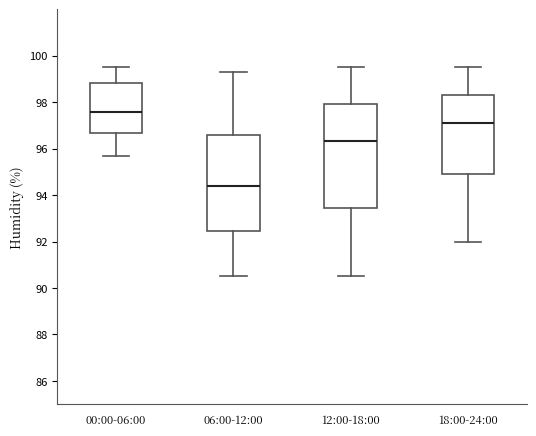

Which box is the tallest, from its lower edge to its upper edge?

12:00-18:00